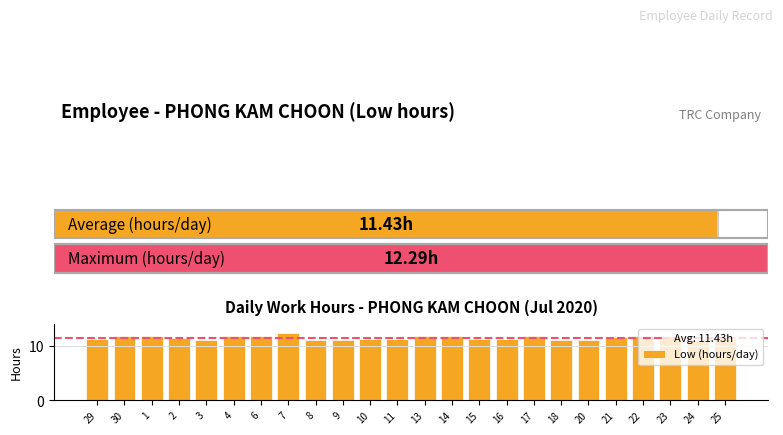

What is the sum of all values?

274.3